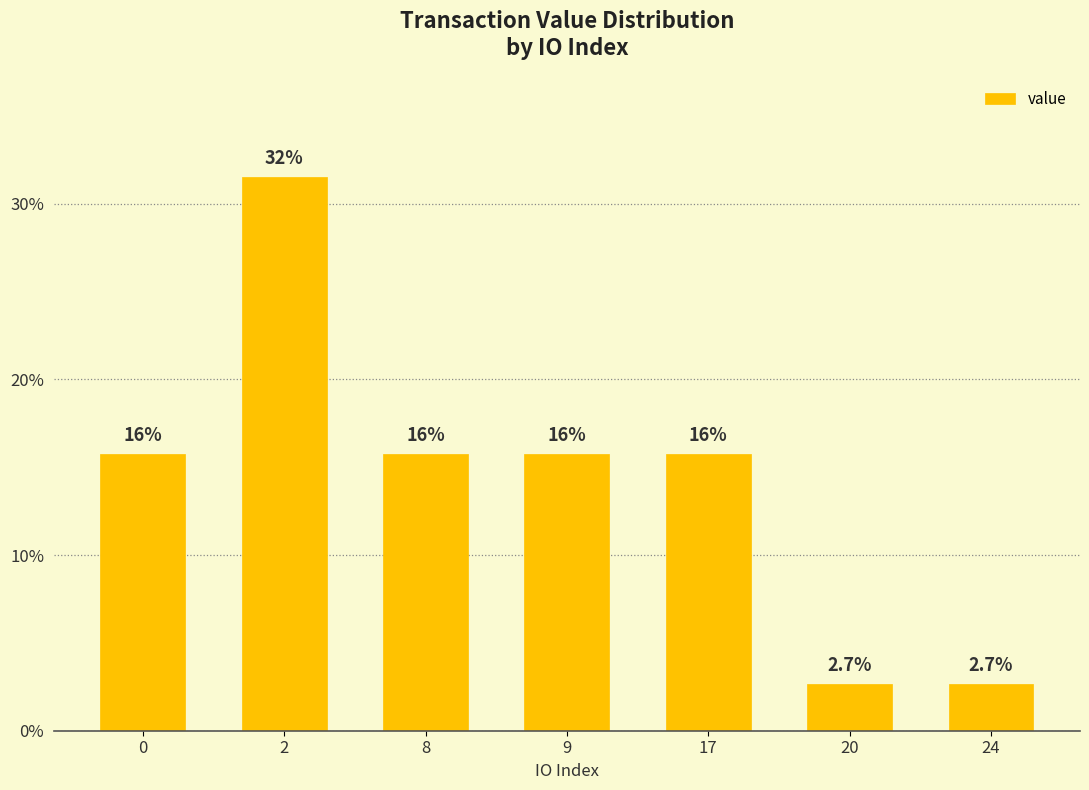

The chart shows a value of 26.3 at 0. True or false?

False